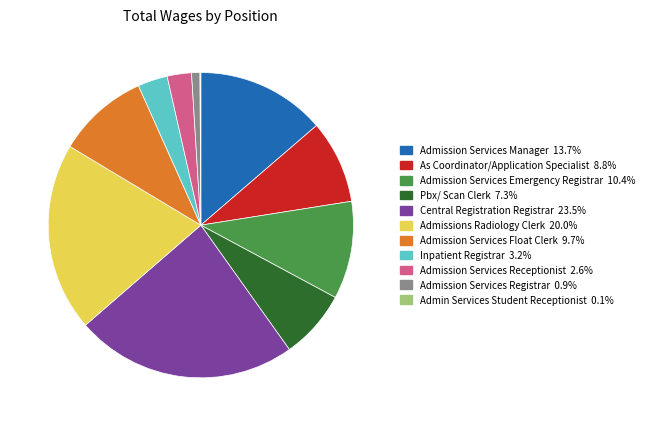

Approximately how many times larger is the value at Admissions Radiology Clerk compared to Admission Services Manager?

1.5